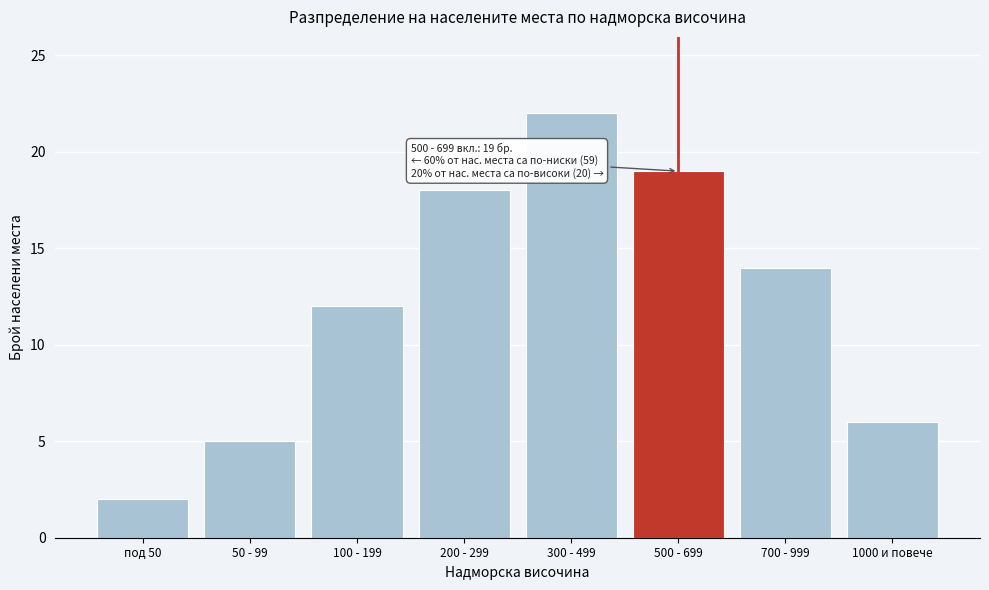

Reading left to right, extract all data points from this chart.

под 50=2	50 - 99=5	100 - 199=12	200 - 299=18	300 - 499=22	500 - 699=19	700 - 999=14	1000 и повече=6